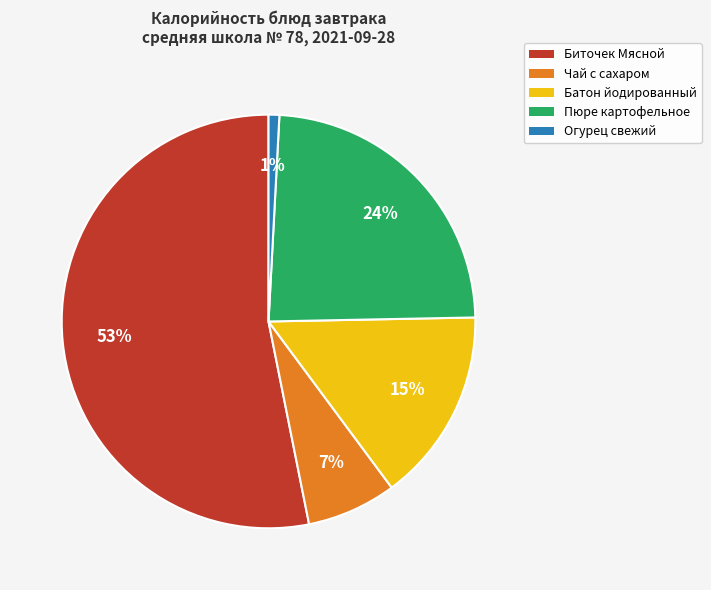

To the nearest percent, what portion does Биточек Мясной represent?

53%